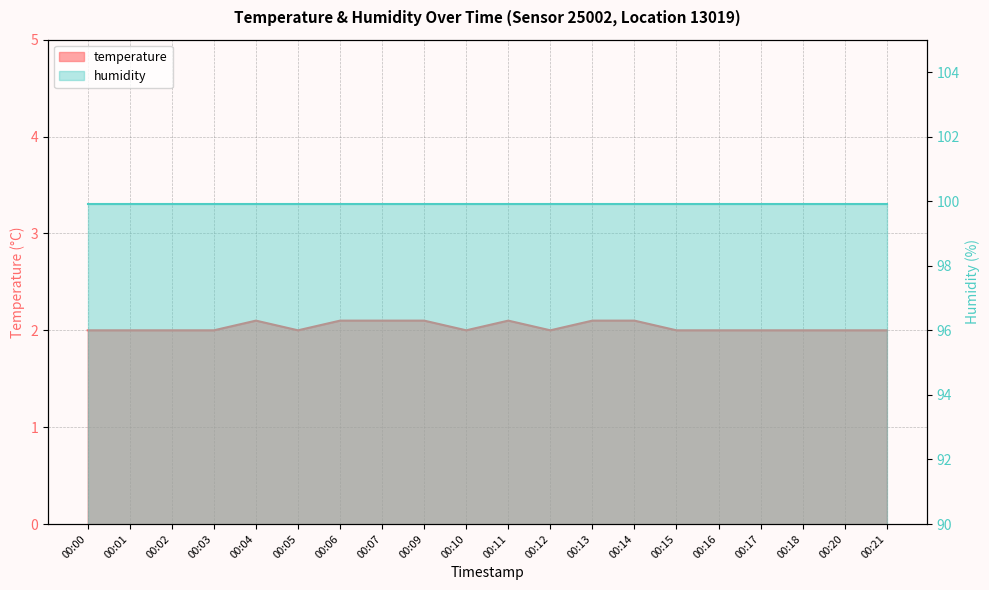

What is the value of the 14th point from the left?

2.1